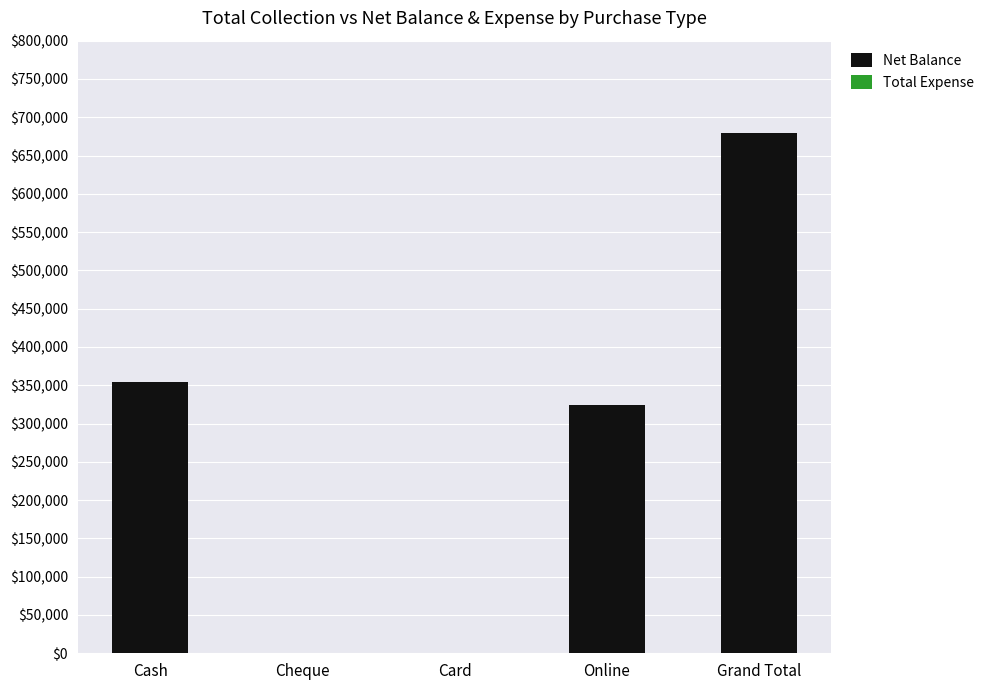

Reading left to right, extract all data points from this chart.

Cash=354554	Cheque=0	Card=0	Online=324651	Grand Total=679205